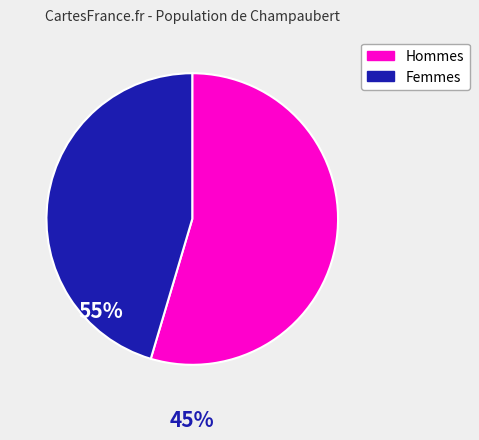

Is there a majority slice in this chart?

Yes